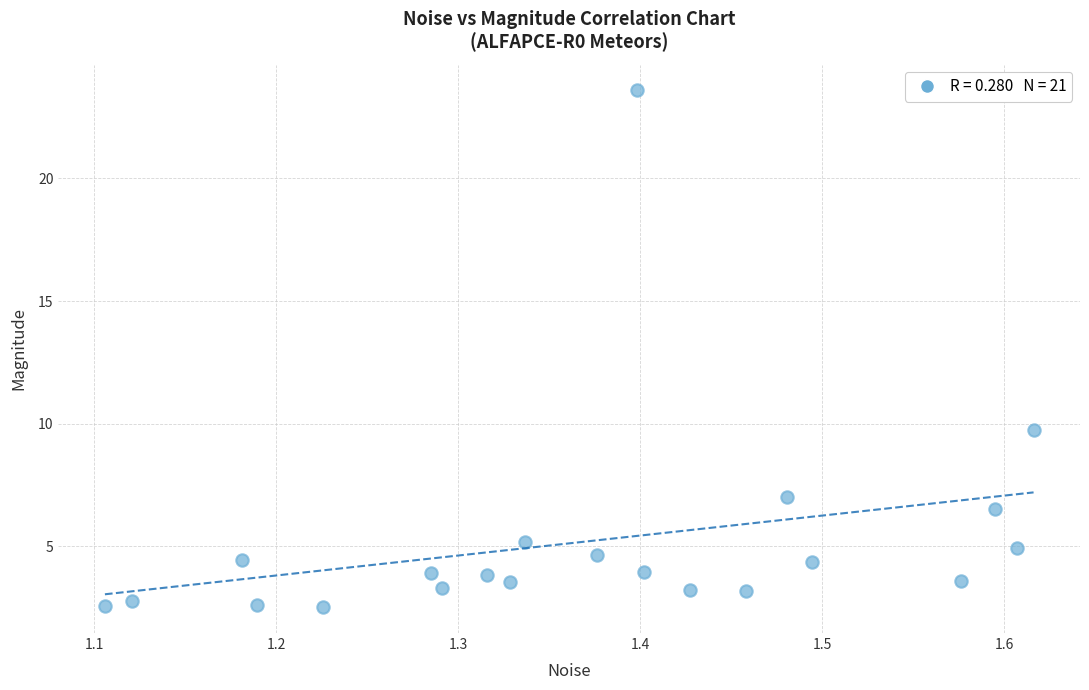

What is the range of Y values (max minus min)?

21.1